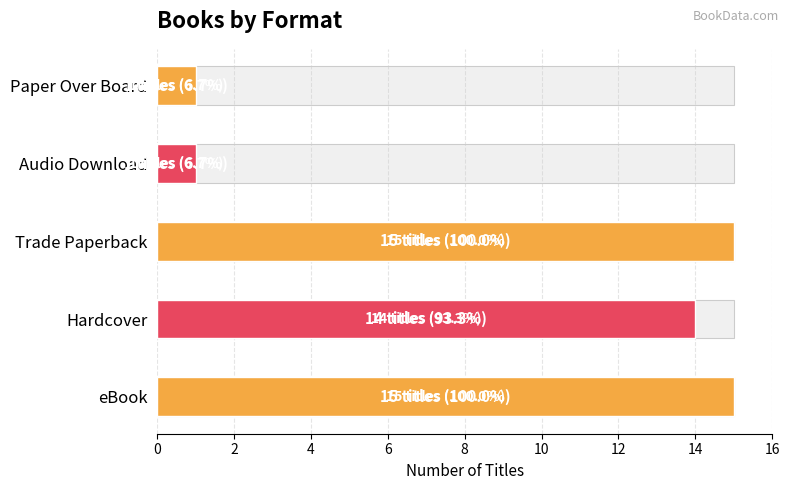

Count the number of values greater than 14.

2